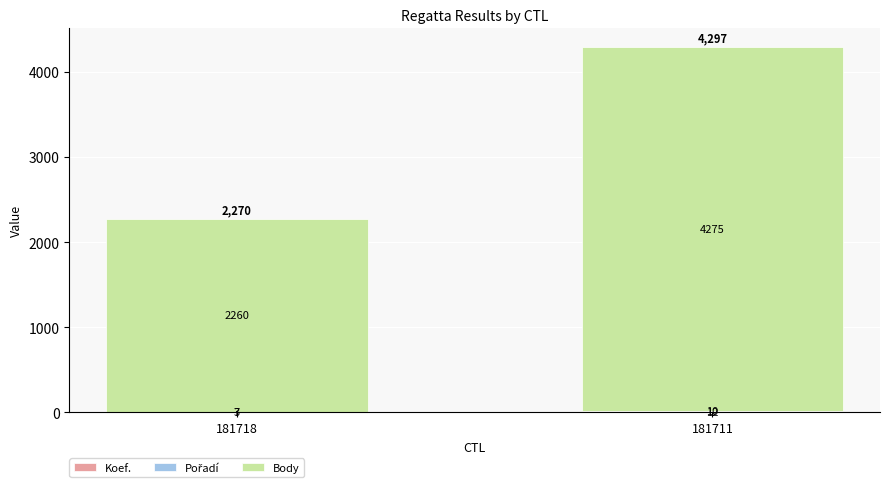

How many distinct data groups are displayed?

3